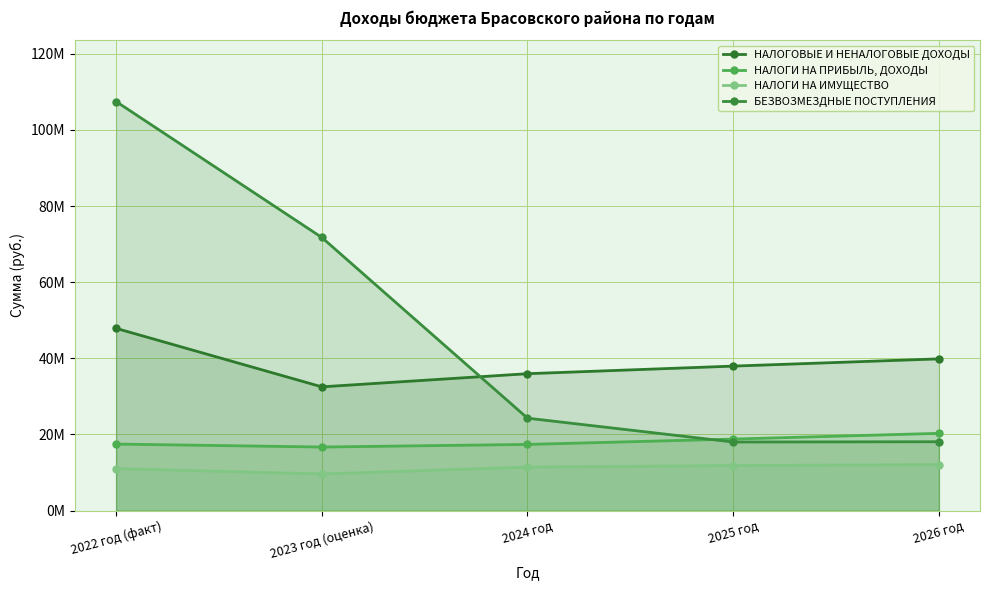

True or false: НАЛОГОВЫЕ И НЕНАЛОГОВЫЕ ДОХОДЫ has a value of 32501556.4 at 2023 год (оценка).

True